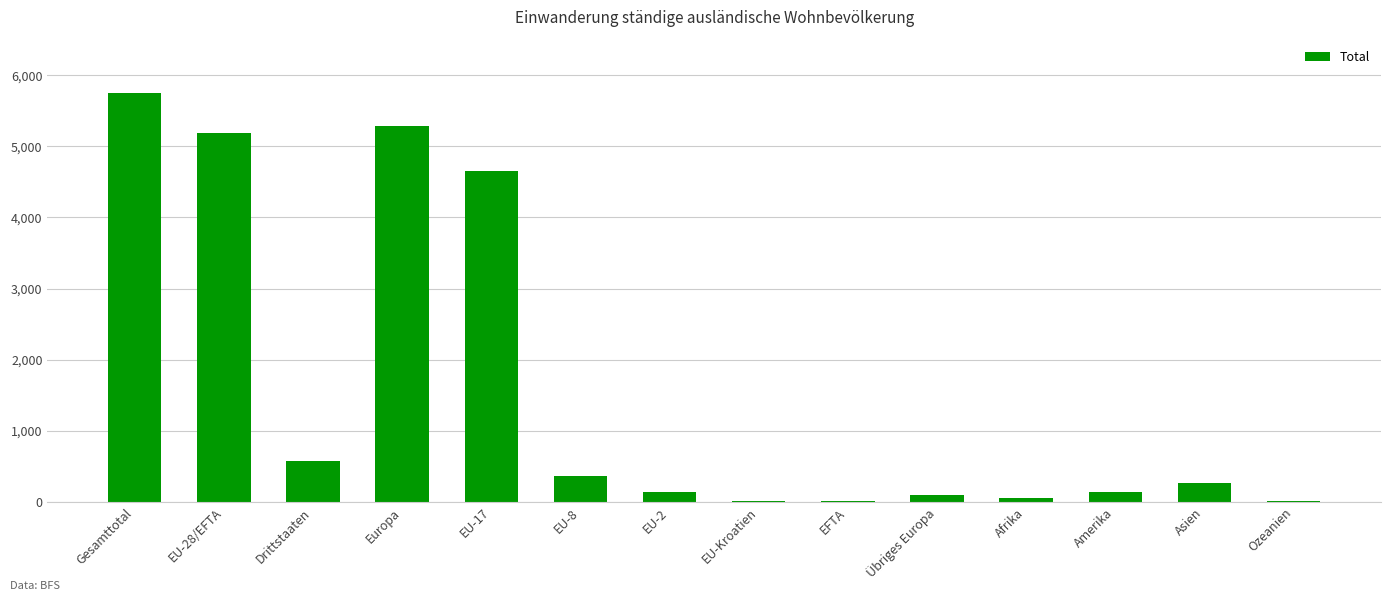

What is the sum of all values?

22537